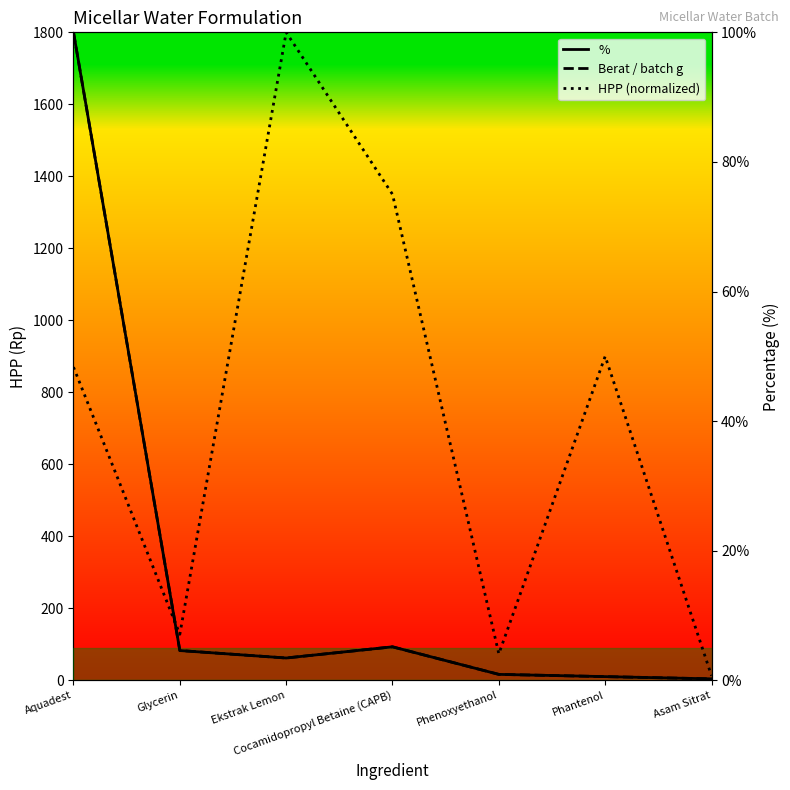

What are all the series names shown in the legend?

%, Berat / batch g, HPP (normalized)